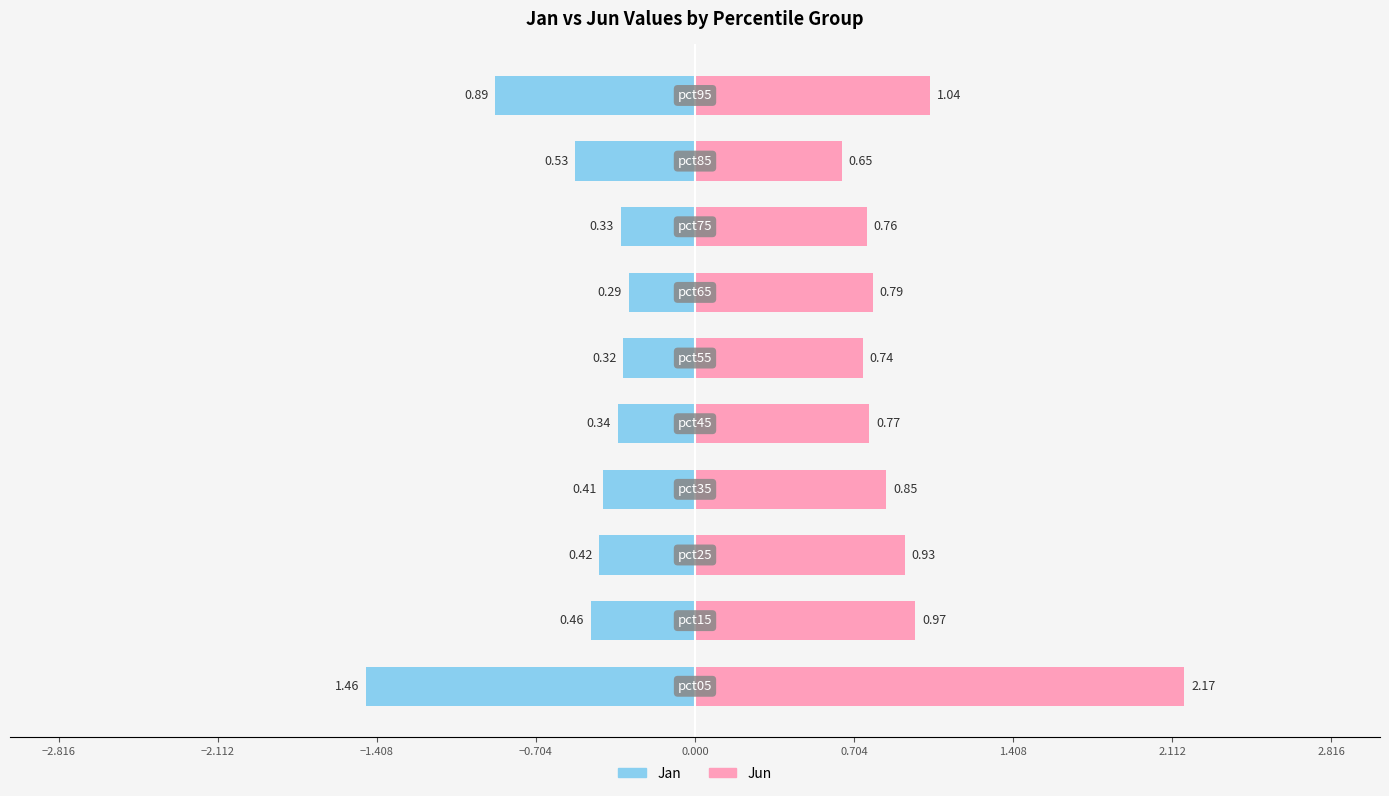

What is the difference between the second highest and second lowest values in the Jan series?

0.6